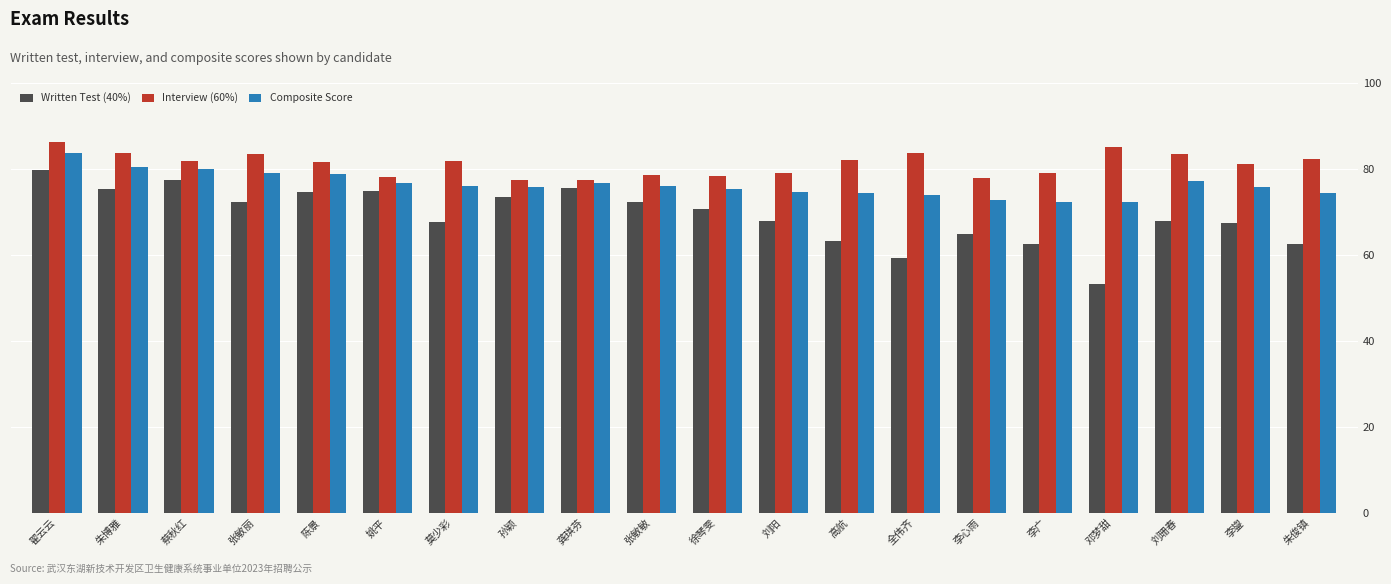

Which series changed the most between 翟云云 and 高航?

Written Test (40%)